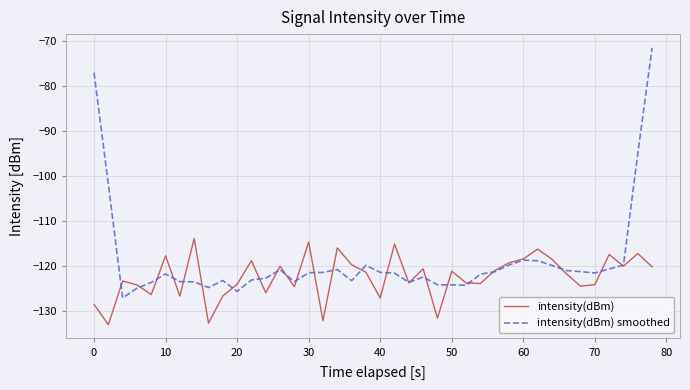

What is the highest value of the intensity(dBm) series?

-113.9